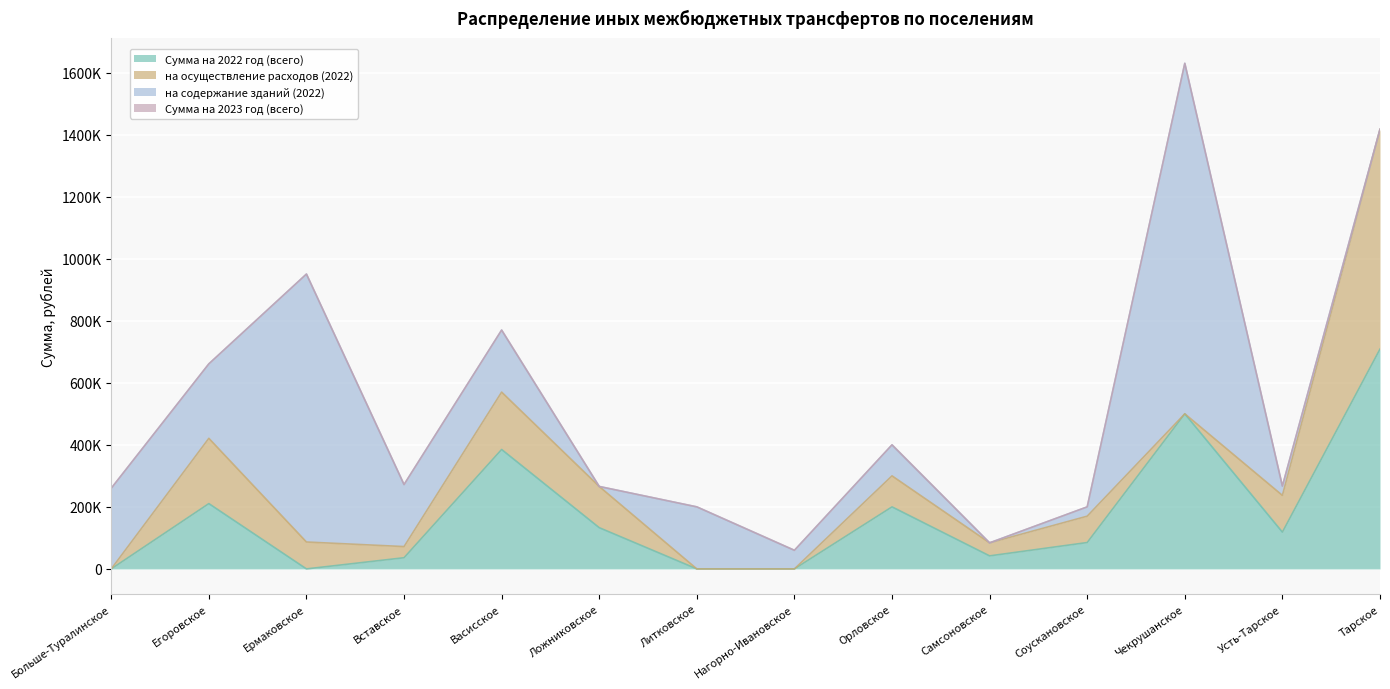

At how many categories does at least one series exceed 171574?

9